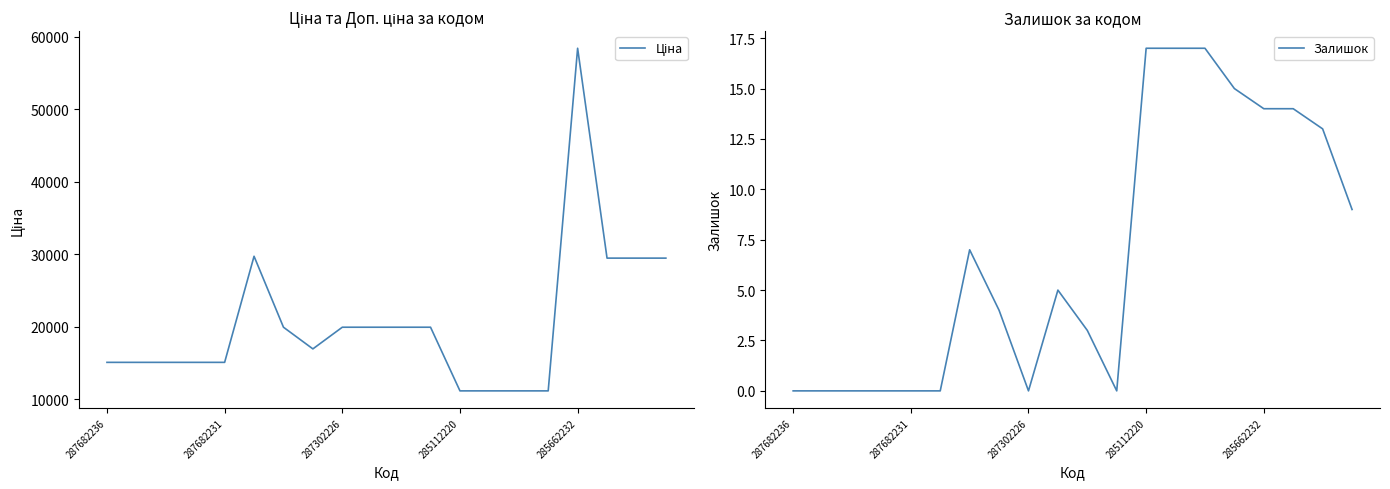

How many distinct data groups are displayed?

2